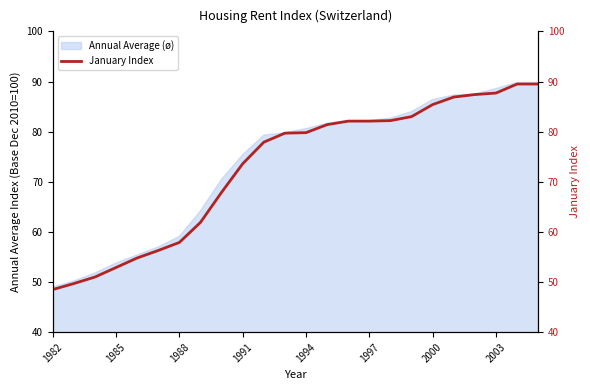

The value of Annual Average (ø) at 2000 is 86.4. True or false?

True